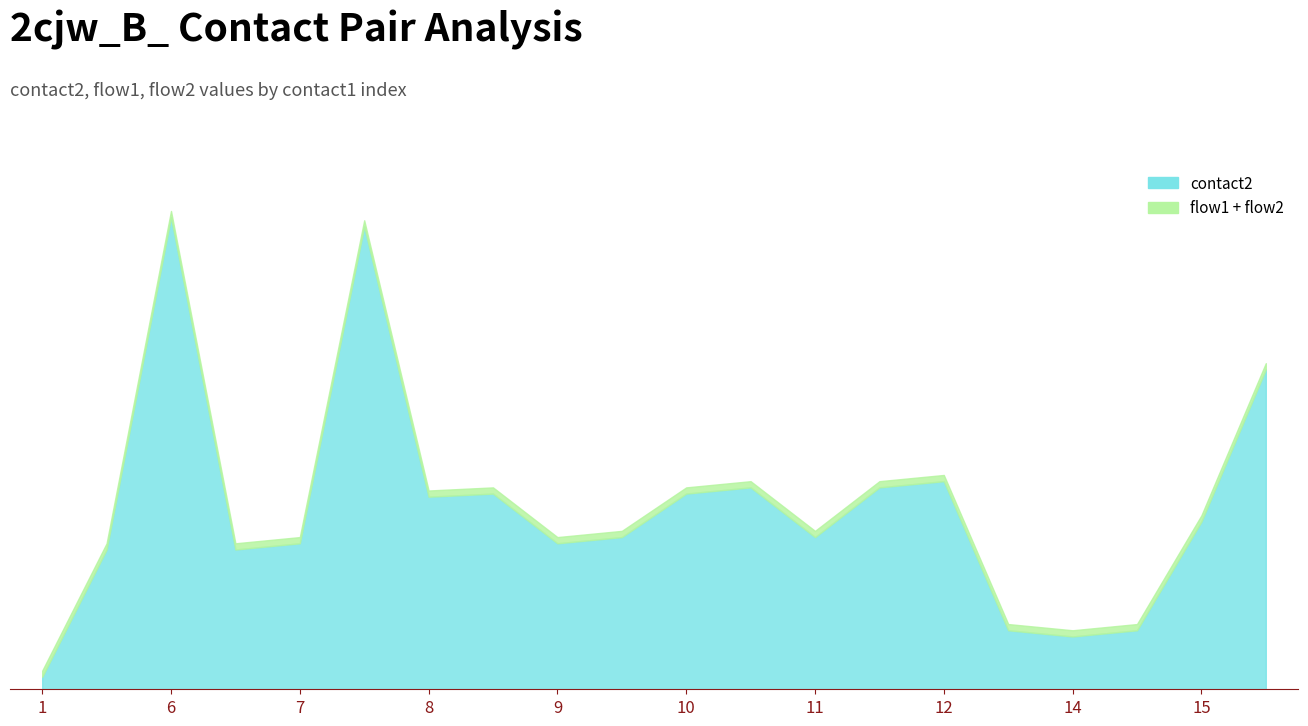

What is the highest value of the contact2 series?

152